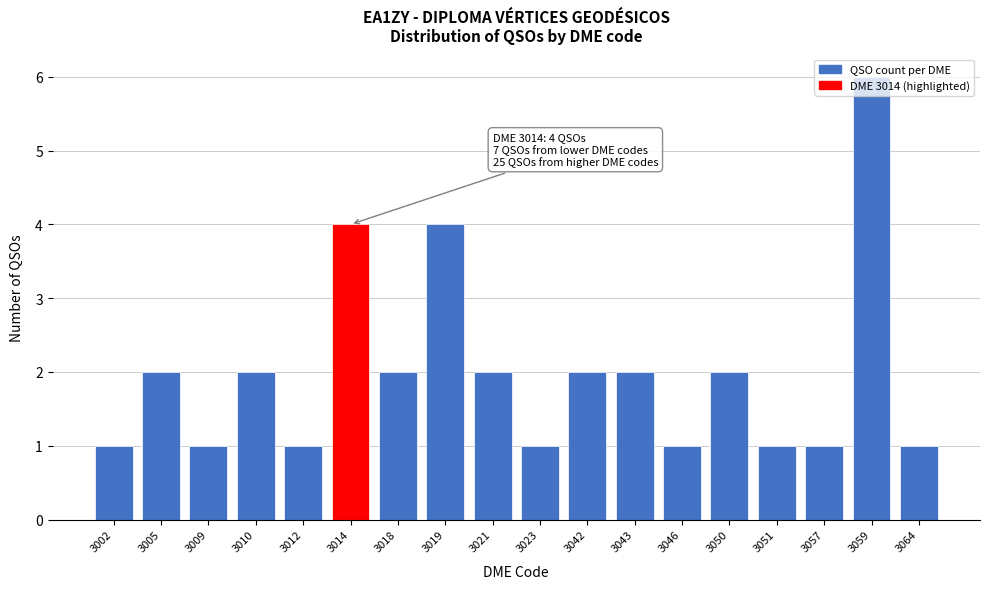

Is it true that the value at 3050 is 3?

False